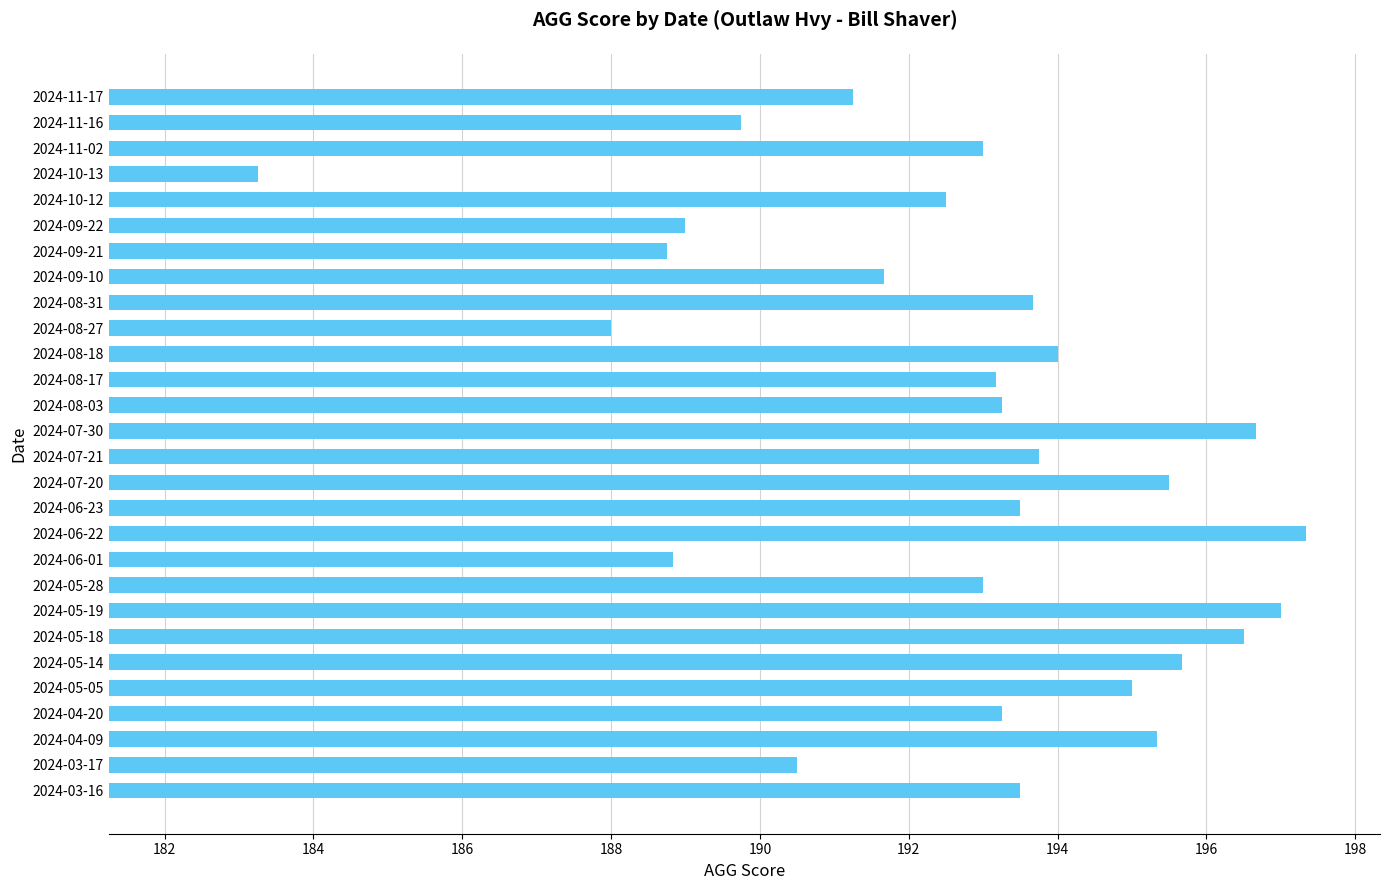

How many distinct data groups are displayed?

1